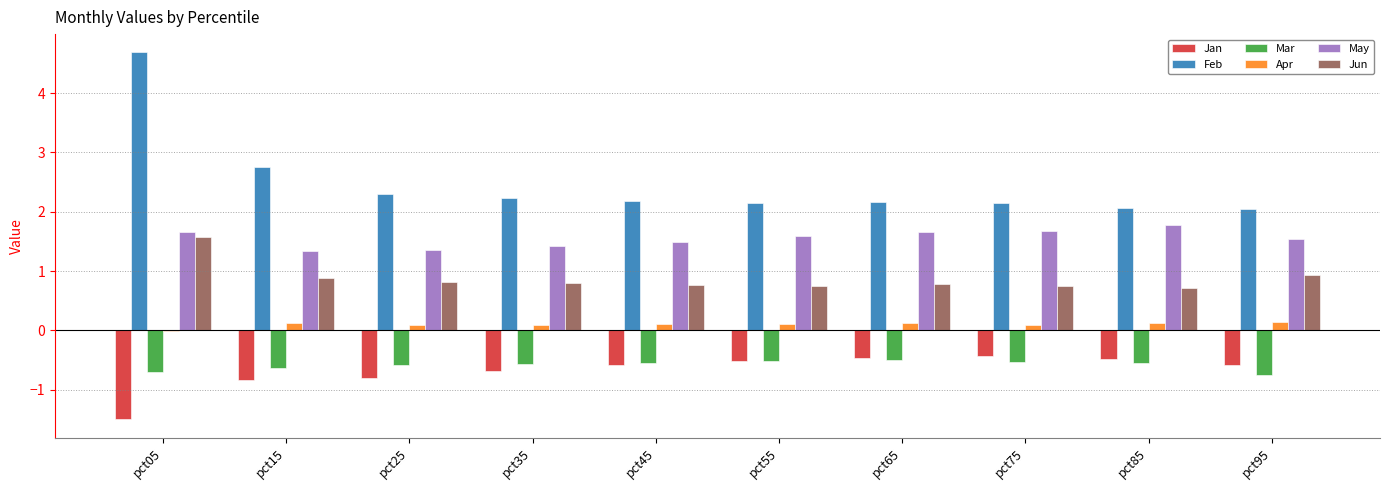

The value of Feb at pct05 is 4.7. True or false?

True